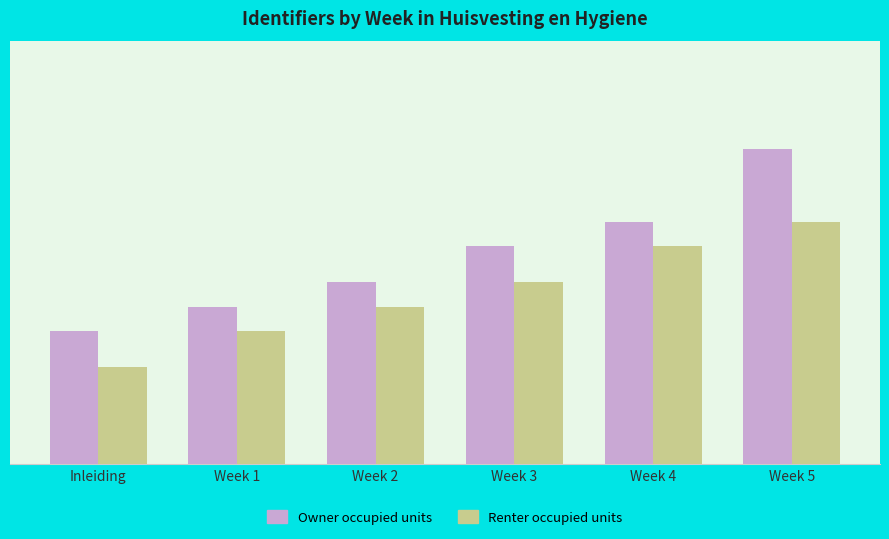

The value of Owner occupied units at Week 4 is 4935225. True or false?

False